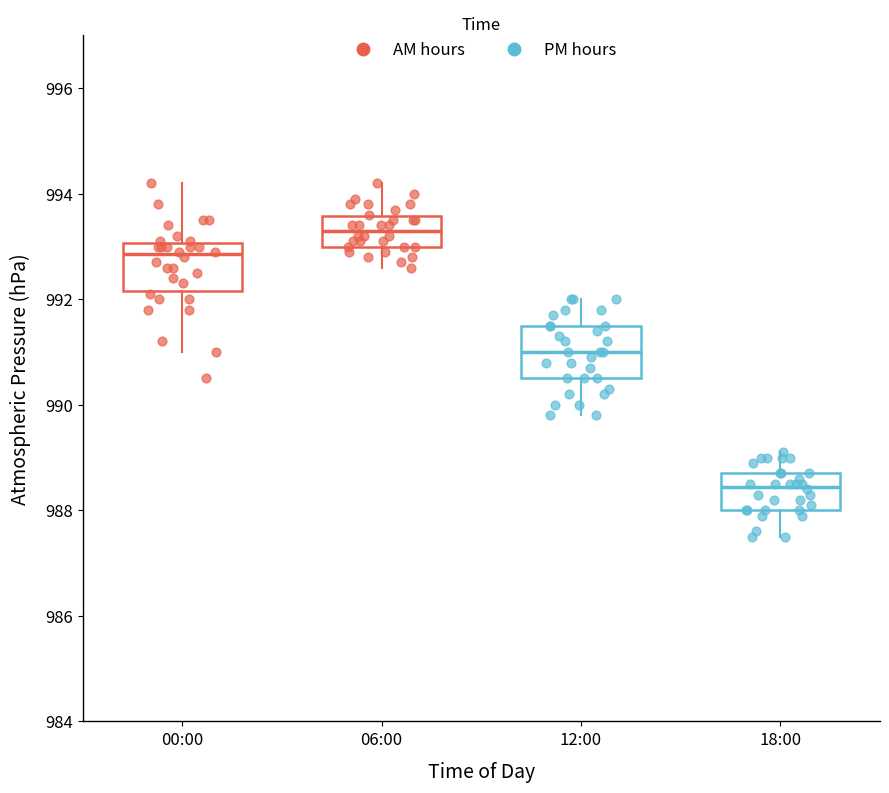

Reading left to right, read every box against the y-axis: the position of its median line, the range the box covers, and the ends of its whiskers. The values are not printed on the chart, so give them approximately, as read against the axis.

00:00: median 992.8, box 992.2 to 993.0, whiskers 991.0 to 994.2
06:00: median 993.4, box 993.0 to 993.6, whiskers 992.6 to 994.2
12:00: median 991.0, box 990.6 to 991.6, whiskers 989.8 to 992.0
18:00: median 988.4, box 988.0 to 988.8, whiskers 987.6 to 989.2